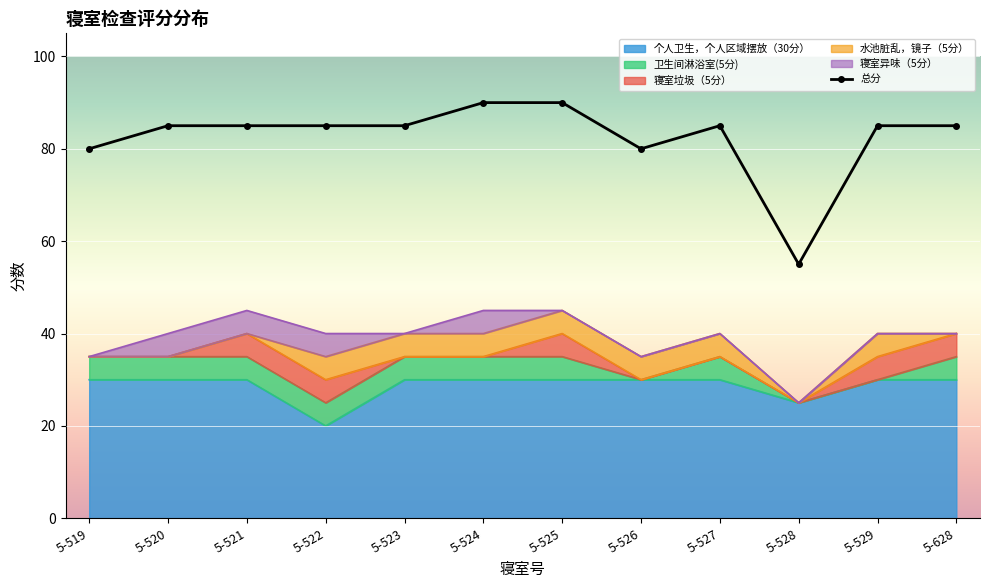

Rank the categories by value from highest to lowest.

5-524, 5-525, 5-520, 5-521, 5-522, 5-523, 5-527, 5-529, 5-628, 5-519, 5-526, 5-528